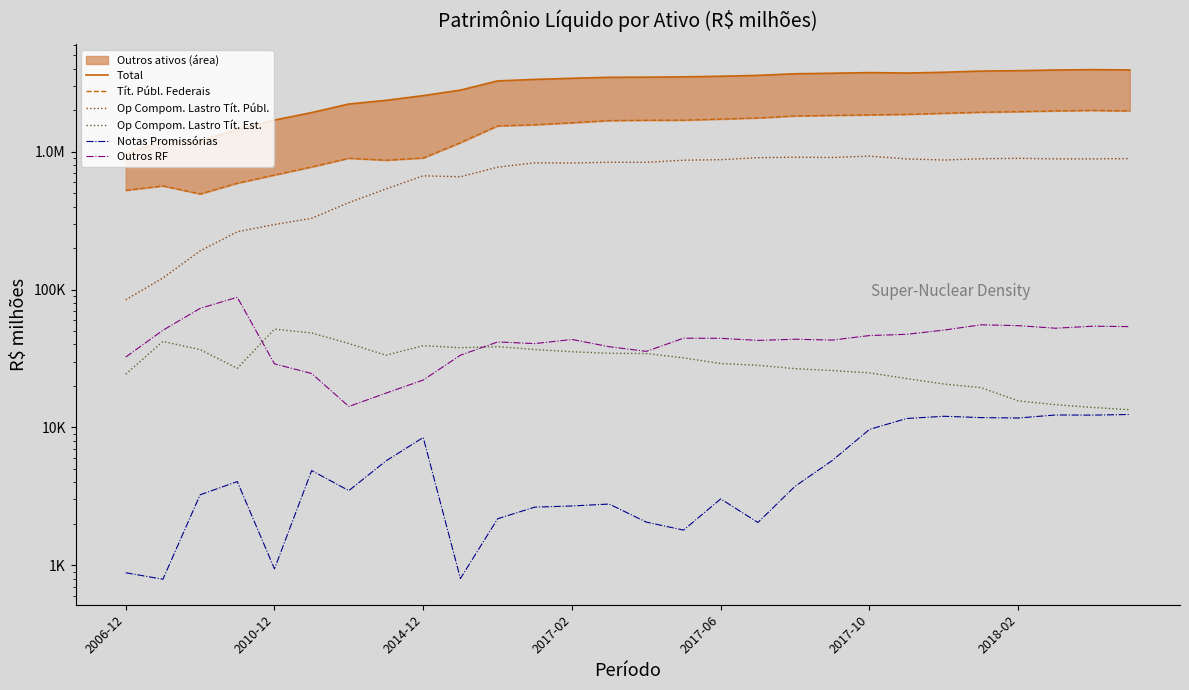

True or false: Tít. Públ. Federais has a value of 1759303.0 at 17.

True